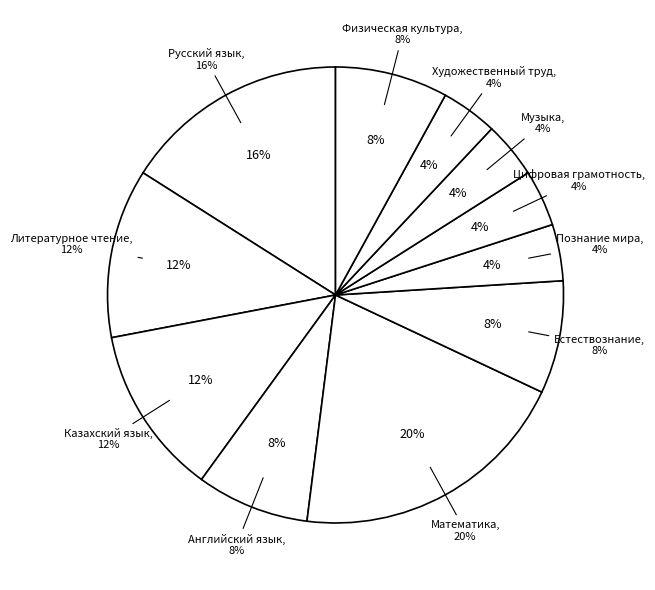

True or false: Художественный труд accounts for 1% of the total.

False